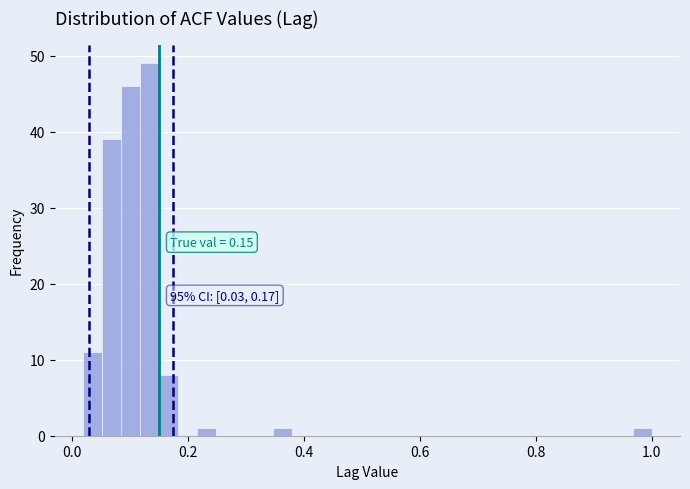

Read against the x-axis, roughly where is the centre of the tallest bar?

0.14